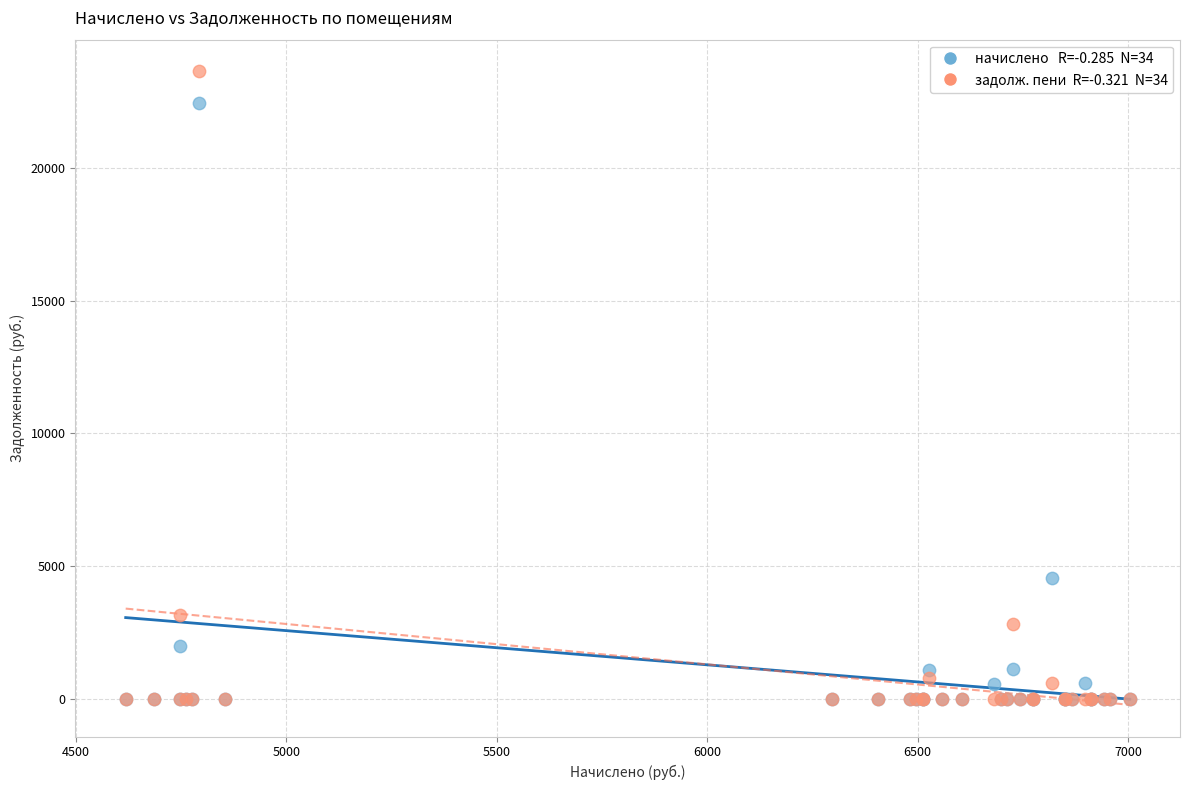

Across all series, what Y value is closest to 11818?

4546.6